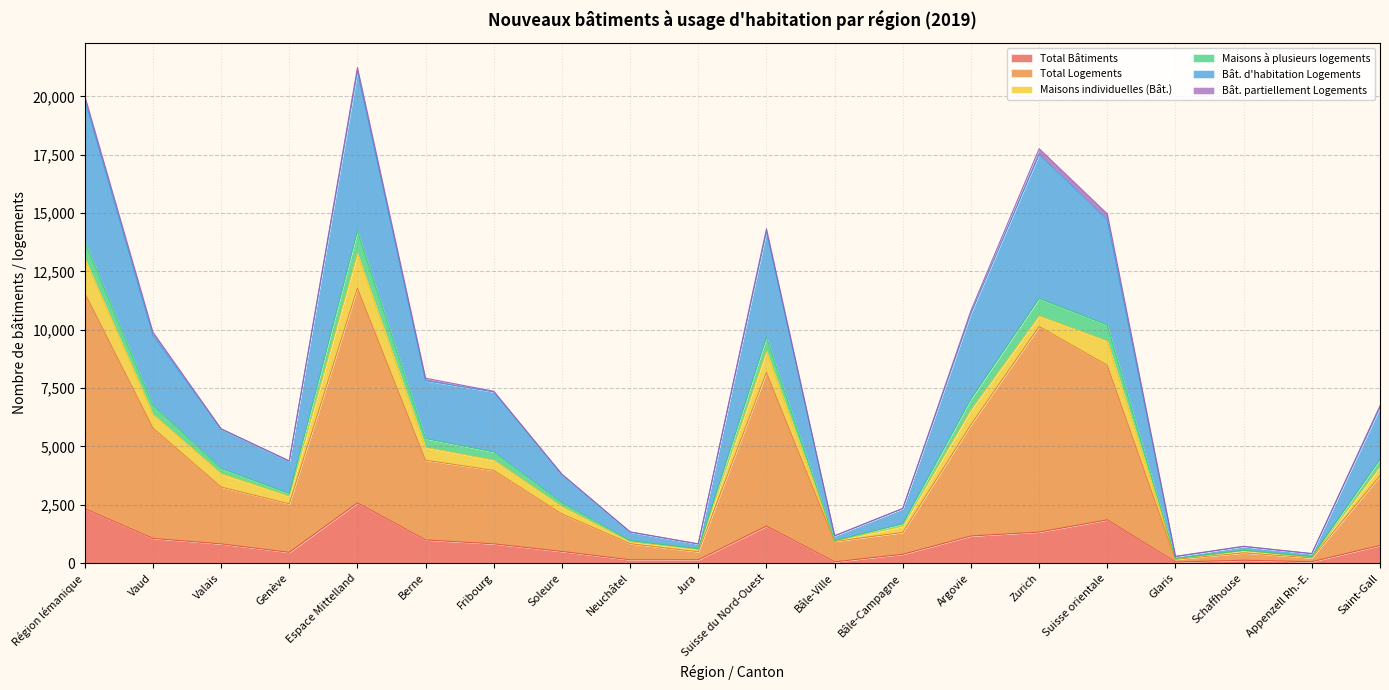

The Total Bâtiments series shows 2577 at Espace Mittelland. True or false?

True